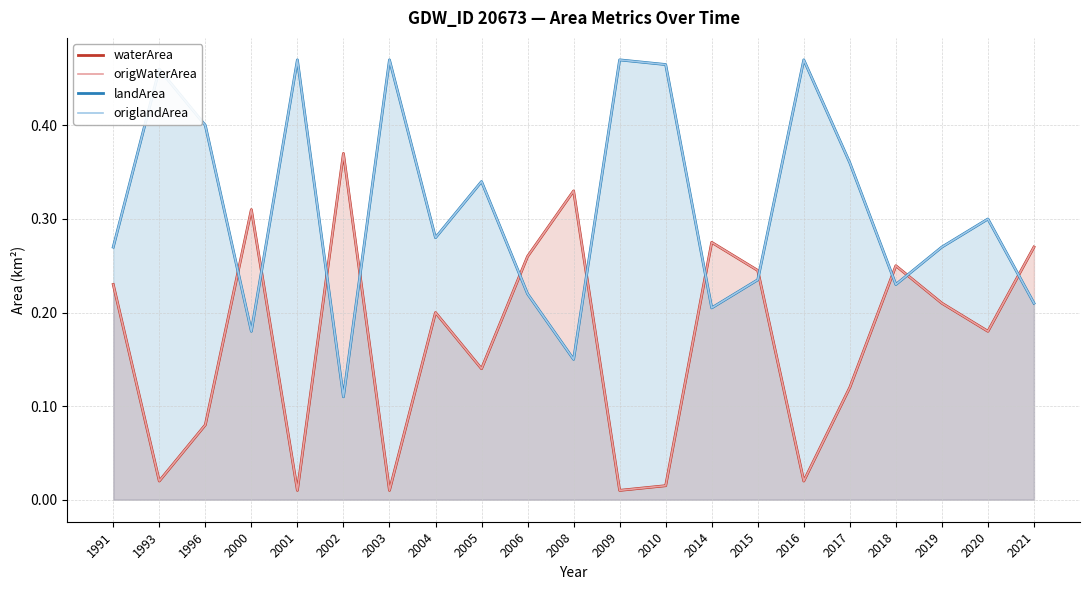

What is the value of the origlandArea point at the 4th from the left?

0.2